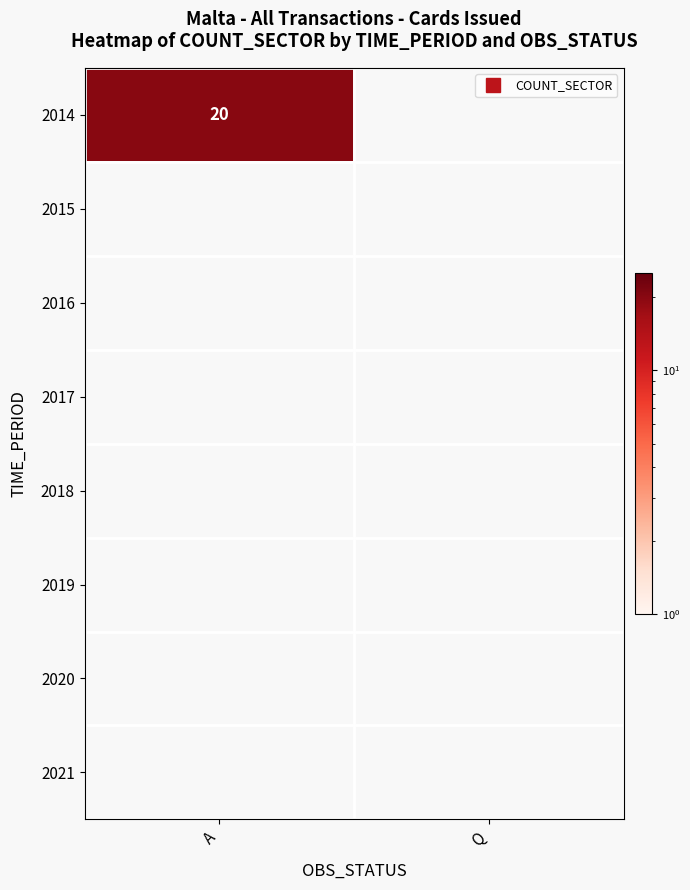

Rank the categories by A value from highest to lowest.

0, 1, 2, 3, 4, 5, 6, 7